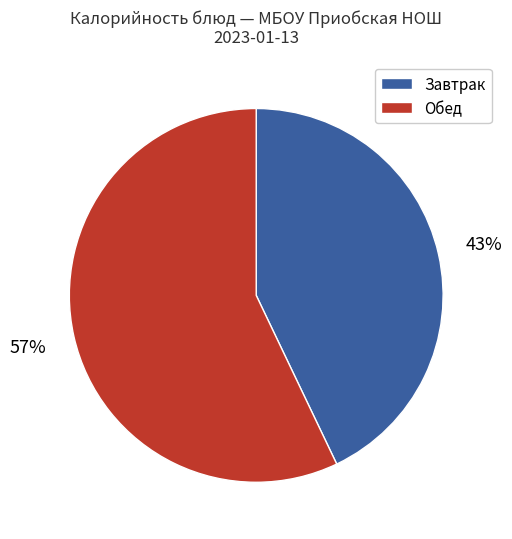

To the nearest percent, what portion does Завтрак represent?

43%